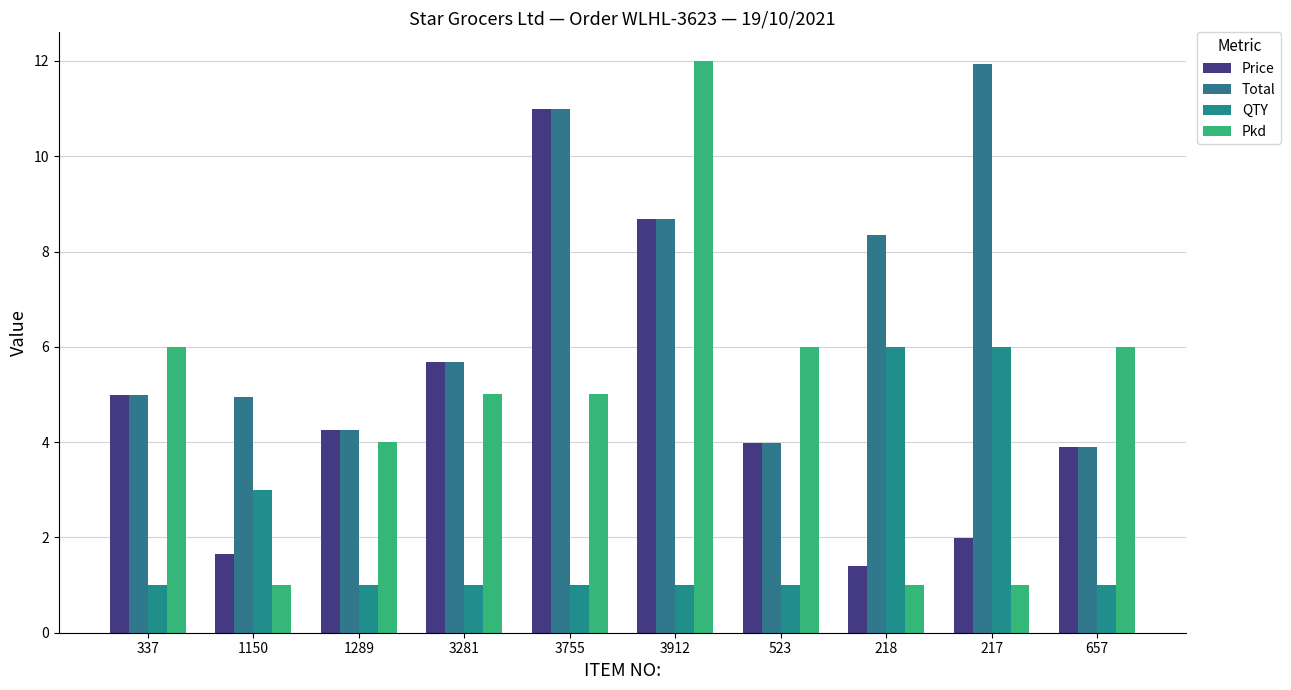

What is the label of the 5th bar from the right?

3912